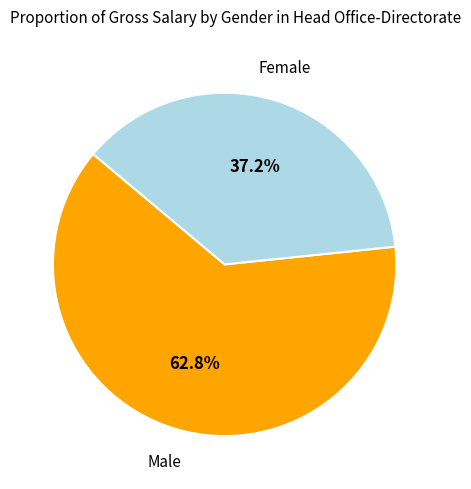

Is there any slice that represents more than half of the pie?

Yes